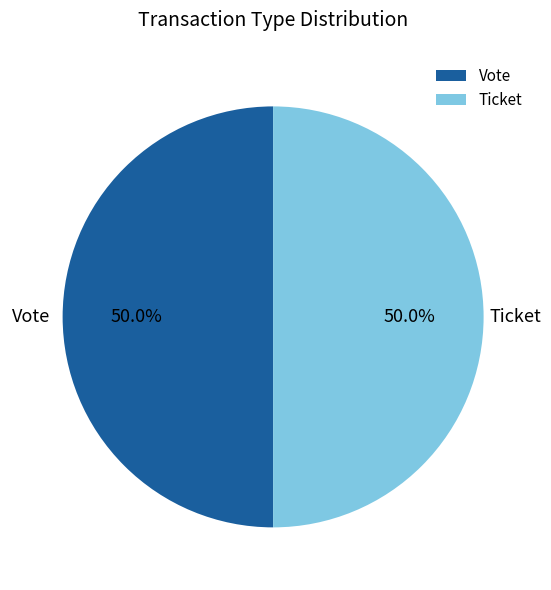

What is the ratio of the value at Ticket to the value at Vote?

1.0